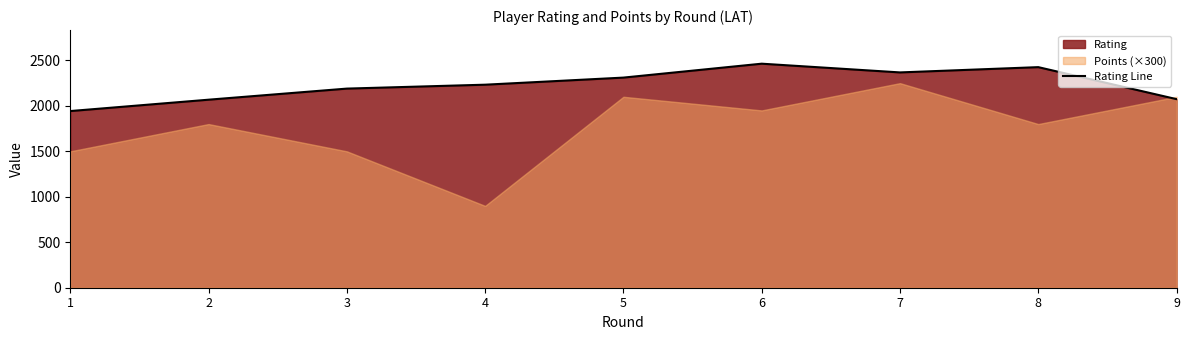

List the labels in order of value, largest first.

6, 8, 7, 5, 4, 3, 9, 2, 1